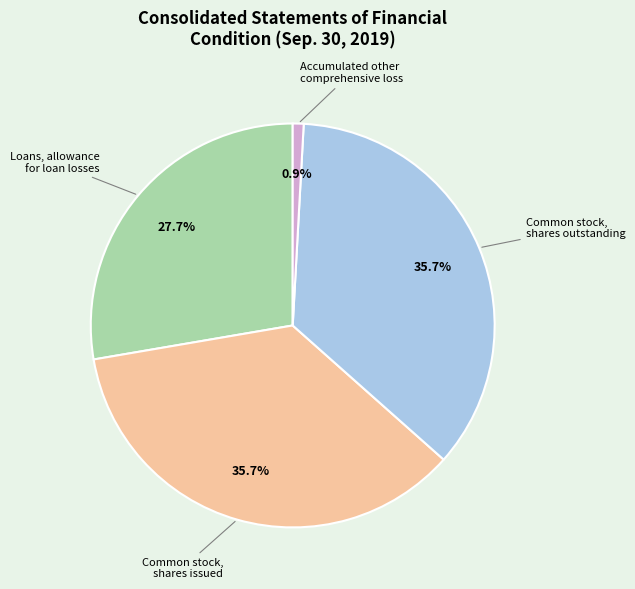

Which category has the smallest portion of the pie?

Accumulated other comprehensive loss